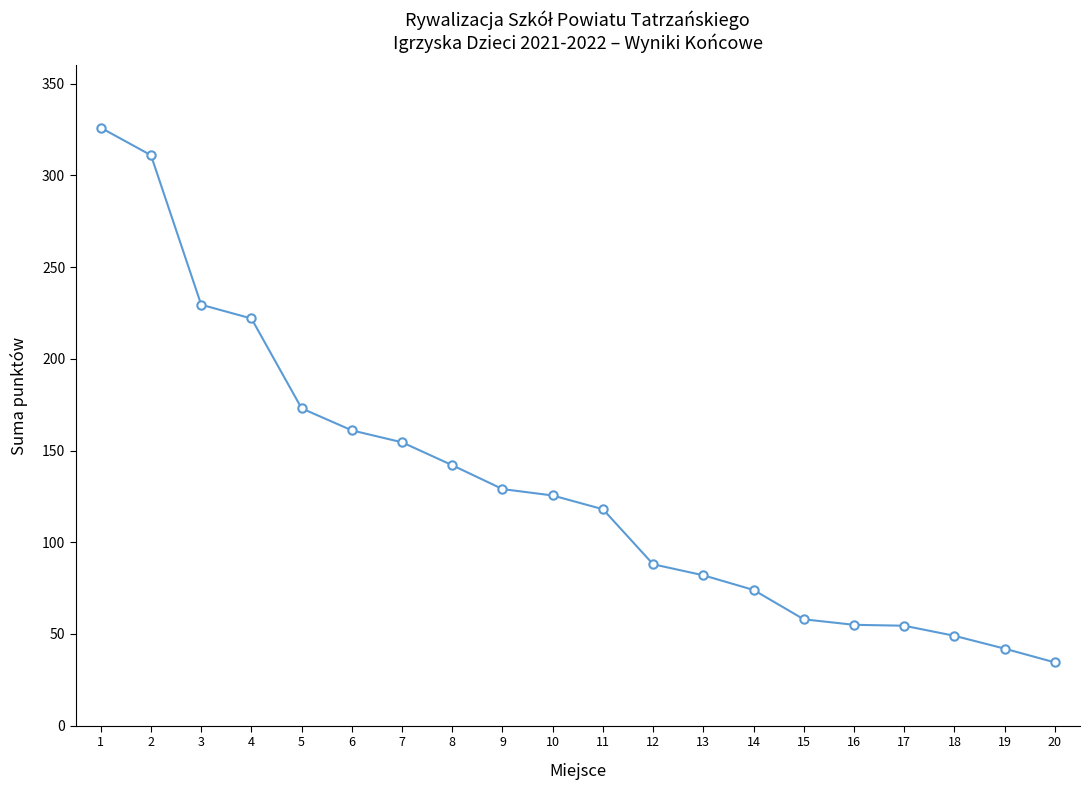

What is the maximum value shown in the chart?

326.0